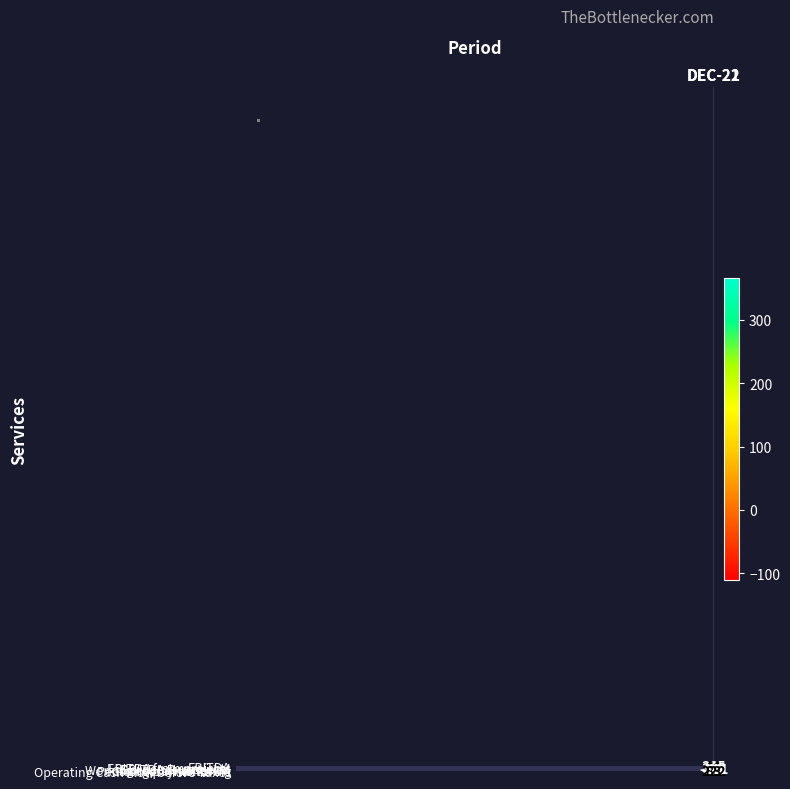

Rank the series by their maximum value, from highest to lowest.

EBITDA, EBITDA Ex projects, Operating Cash Flow before Taxes, EBITDA from projects, Dividends received, Changes in factoring, Pensions payments UK, Working capital variation